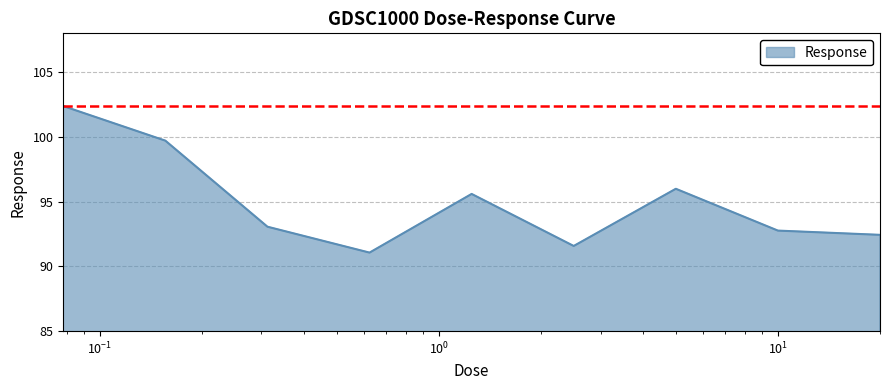

What is the difference between the maximum and minimum values?

11.3